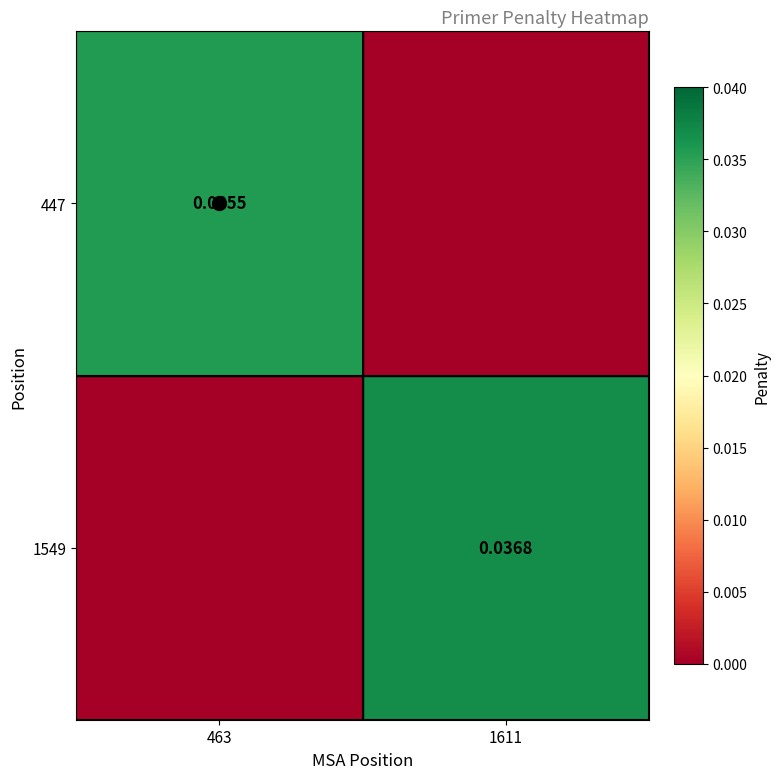

Which category has the highest value across all series?

1611